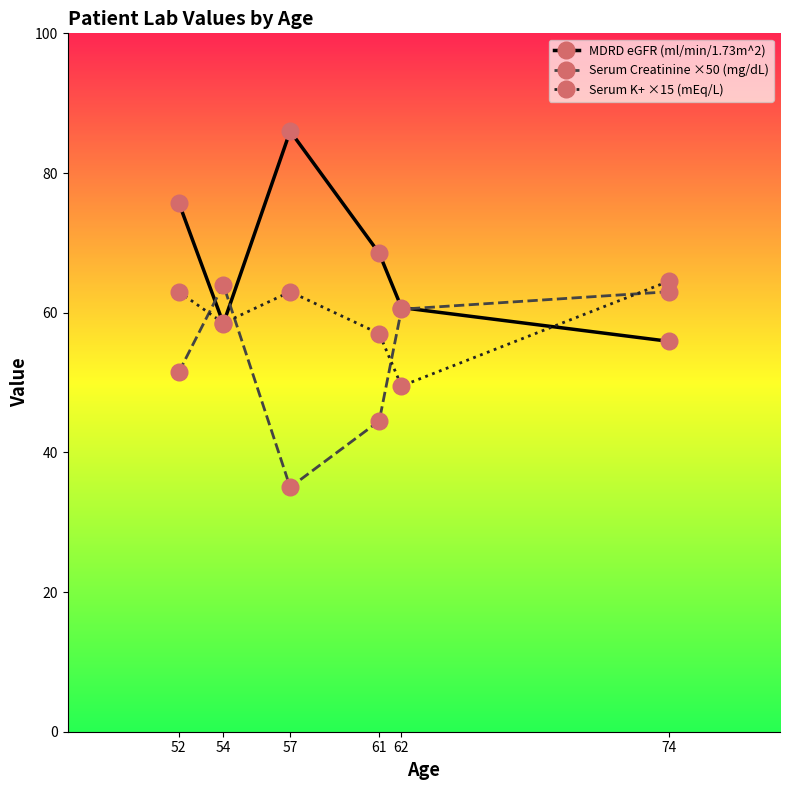

Reading left to right, what are all the values shown in this chart?

MDRD eGFR (ml/min/1.73m^2): 75.7	58.4	86.0	68.5	60.7	55.9
Serum Creatinine ×50 (mg/dL): 51.5	64.0	35.0	44.5	60.5	63.0
Serum K+ ×15 (mEq/L): 63.0	58.5	63.0	57.0	49.5	64.5